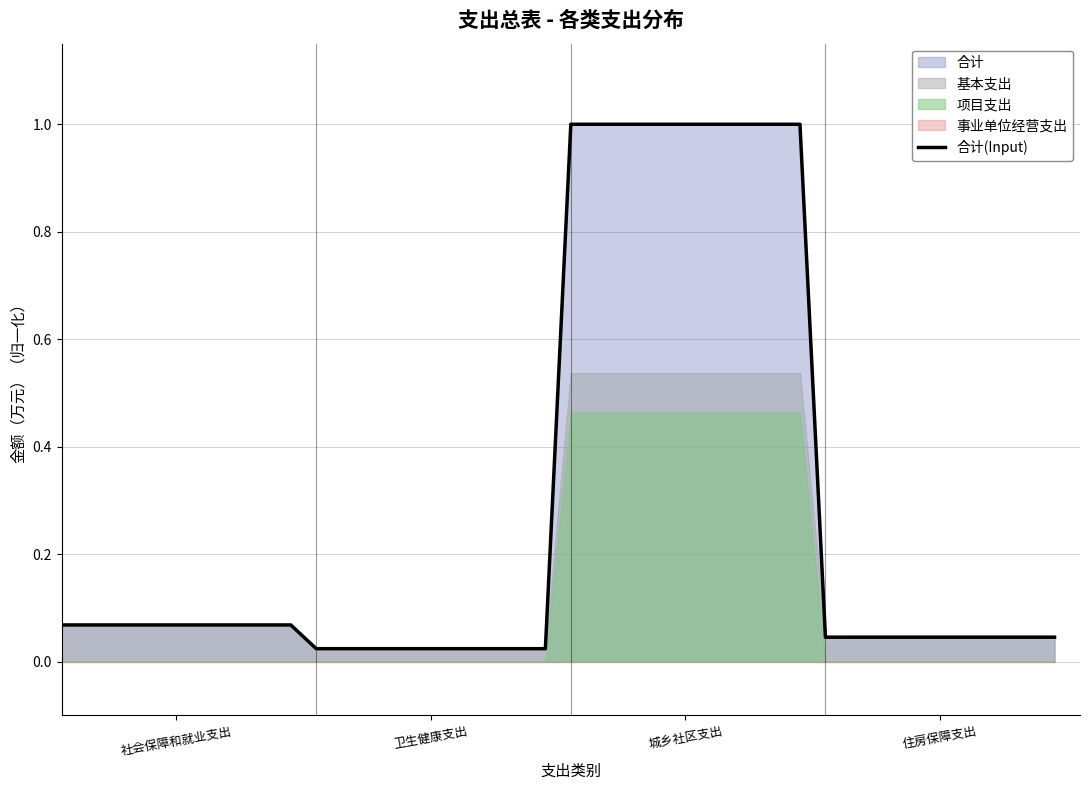

What is the maximum value shown in the chart?

1.0